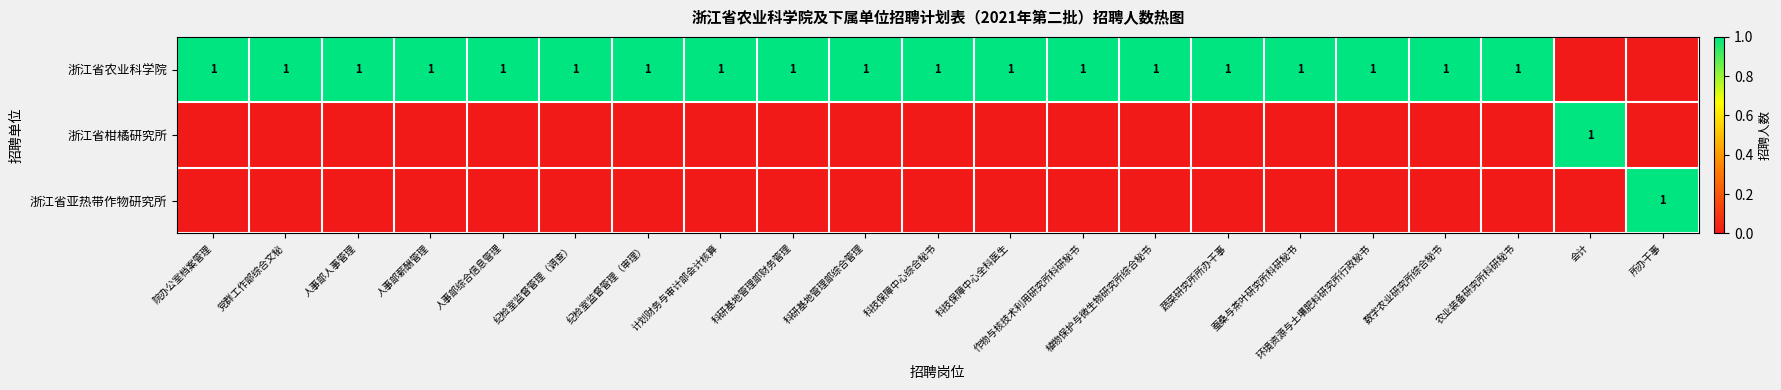

The value of 浙江省农业科学院 at 蔬菜研究所所办干事 is 1. True or false?

True